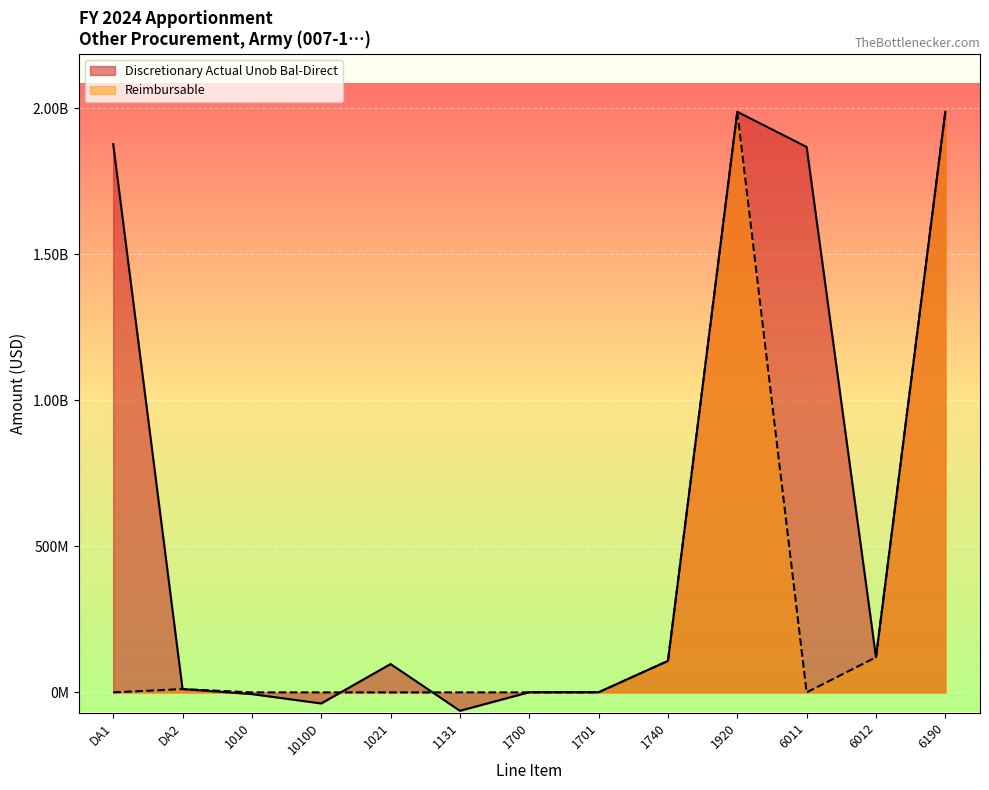

Does the chart display data point markers on the line(s)?

No